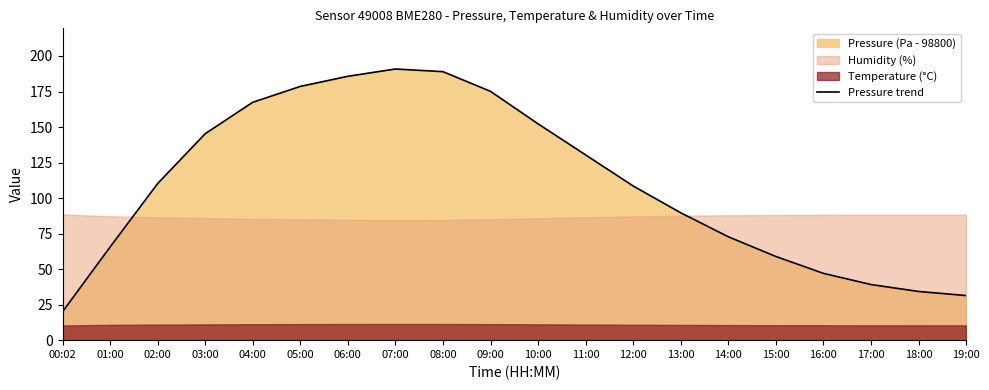

Rank the categories by value from lowest to highest.

00:02, 19:00, 18:00, 17:00, 16:00, 15:00, 01:00, 14:00, 13:00, 12:00, 02:00, 11:00, 03:00, 10:00, 04:00, 09:00, 05:00, 06:00, 08:00, 07:00